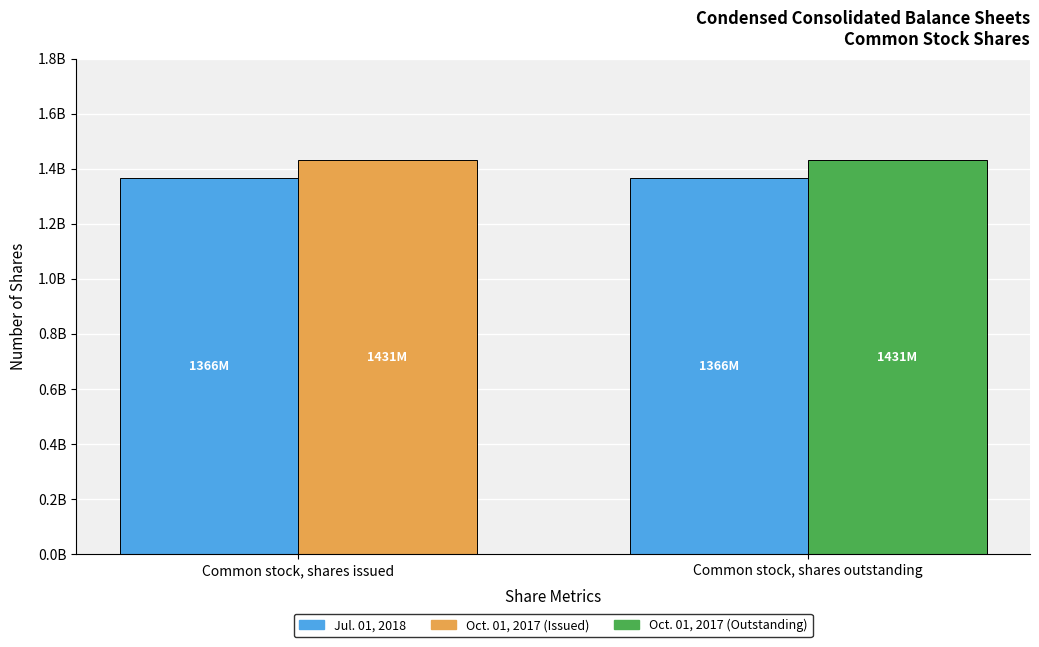

Are the bars grouped side by side (vs. stacked)?

Yes